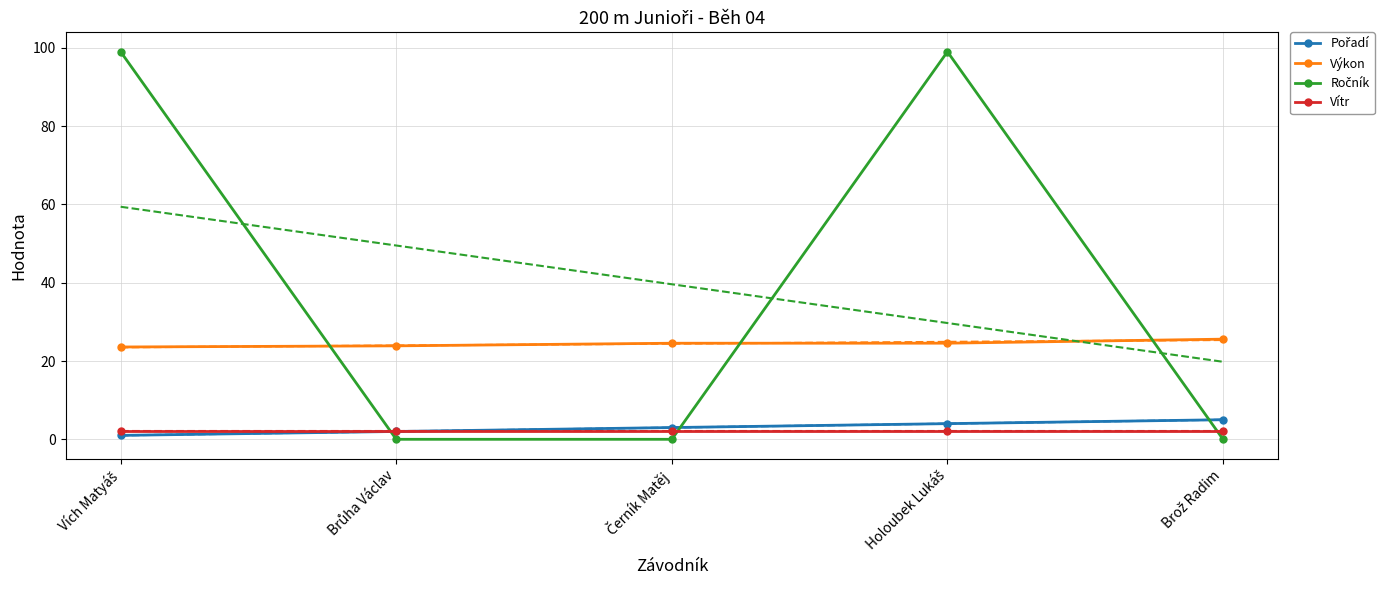

Rank the categories by Vítr value from highest to lowest.

Vích Matyáš, Brůha Václav, Černík Matěj, Holoubek Lukáš, Brož Radim